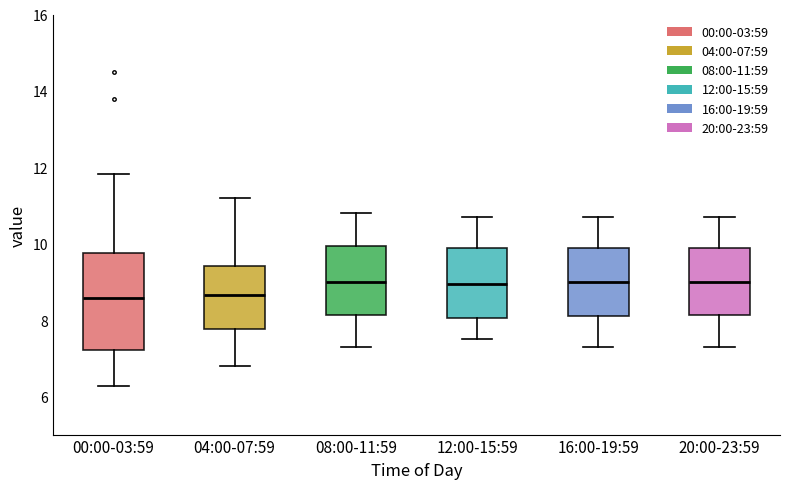

Where is the upper edge of the box for 04:00-07:59 on the y-axis? The values are not printed on the chart, so give them approximately, as read against the axis.

9.4